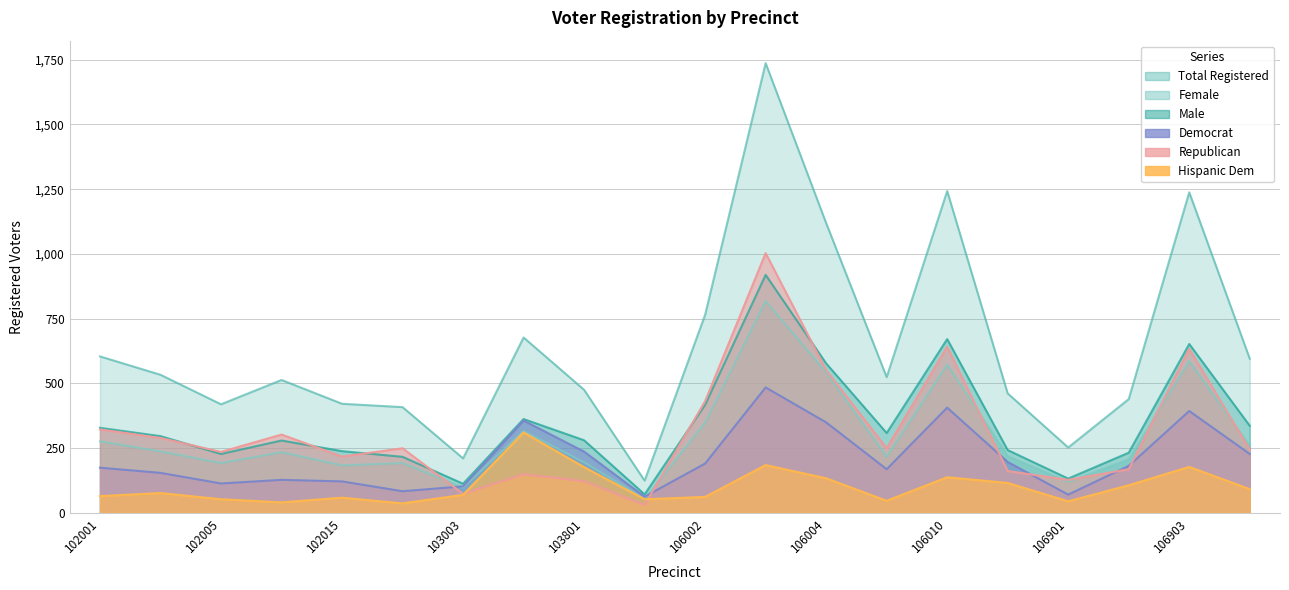

How many data points in female are less than 234?

10